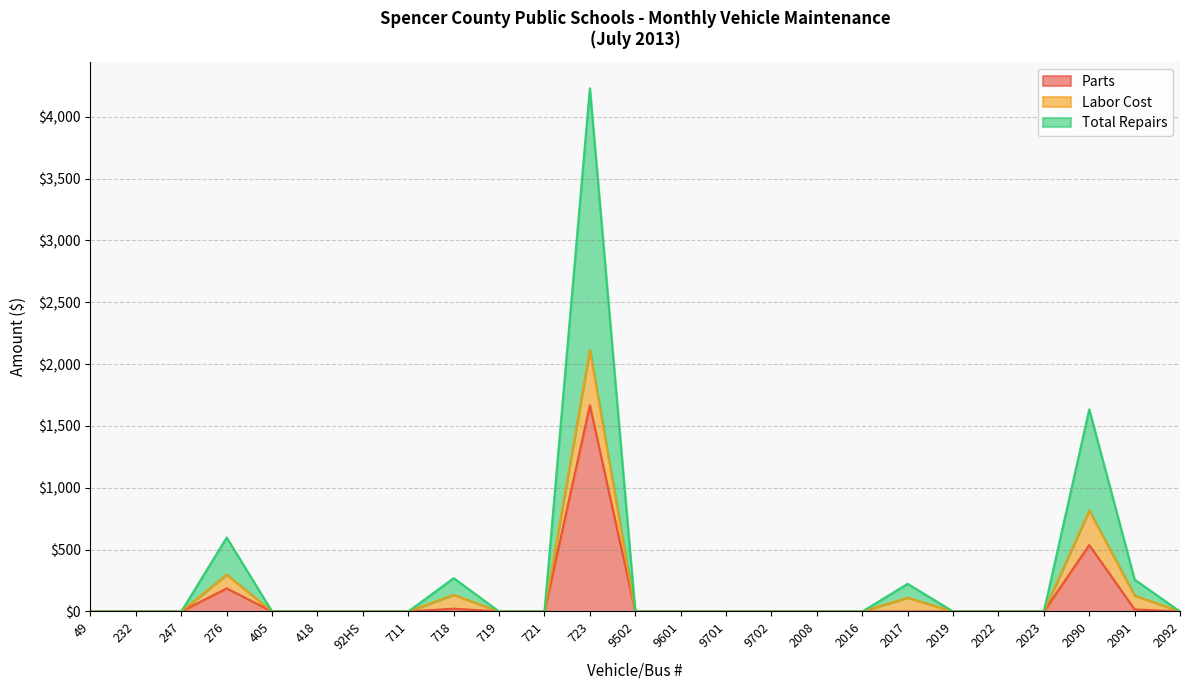

Which series changed the most between 723 and 2017?

Total Repairs